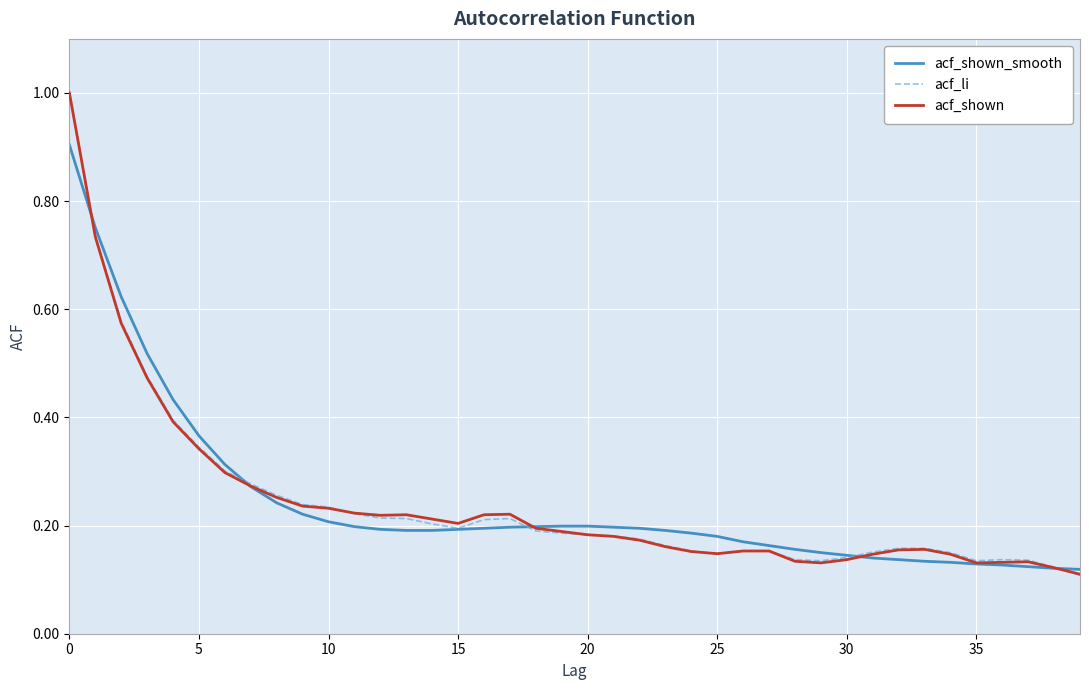

Rank the series by their average value, from lowest to highest.

acf_shown, acf_li, acf_shown_smooth